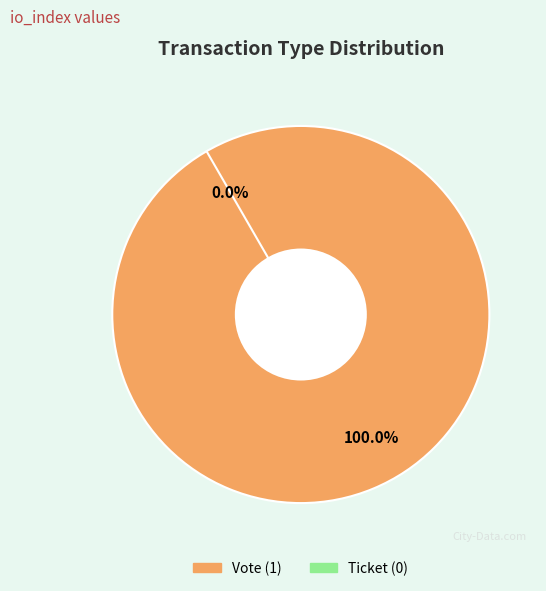

What percentage is the Vote slice, to the nearest percent?

100%